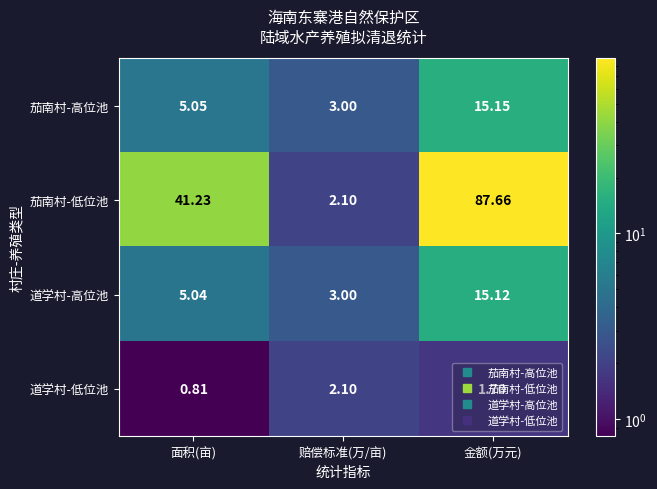

At which label is 茄南村-高位池 closest to 9?

面积(亩)